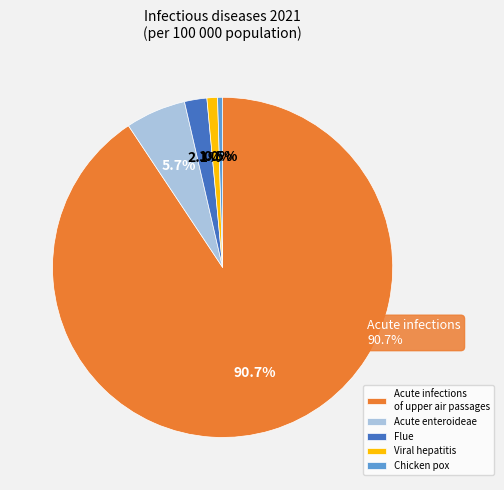

Approximately how many times larger is the value at Viral hepatitis compared to Flue?

0.5